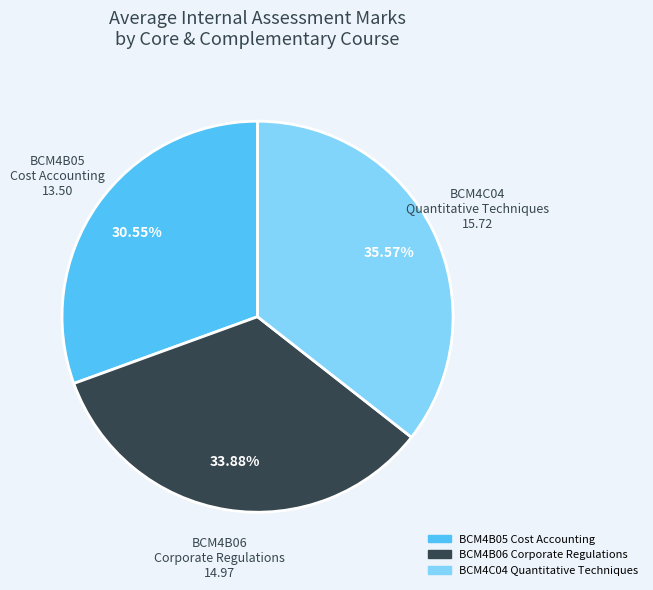

Which has a higher value, BCM4B06 Corporate Regulations or BCM4B05 Cost Accounting?

BCM4B06 Corporate Regulations